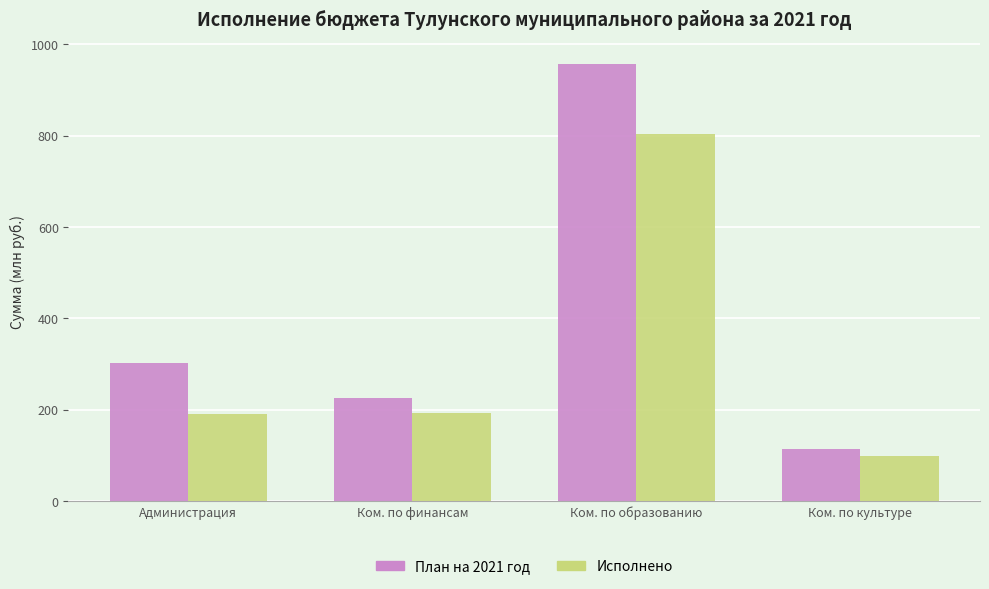

What is the spread (max minus min) of values at Ком. по культуре?

15.6